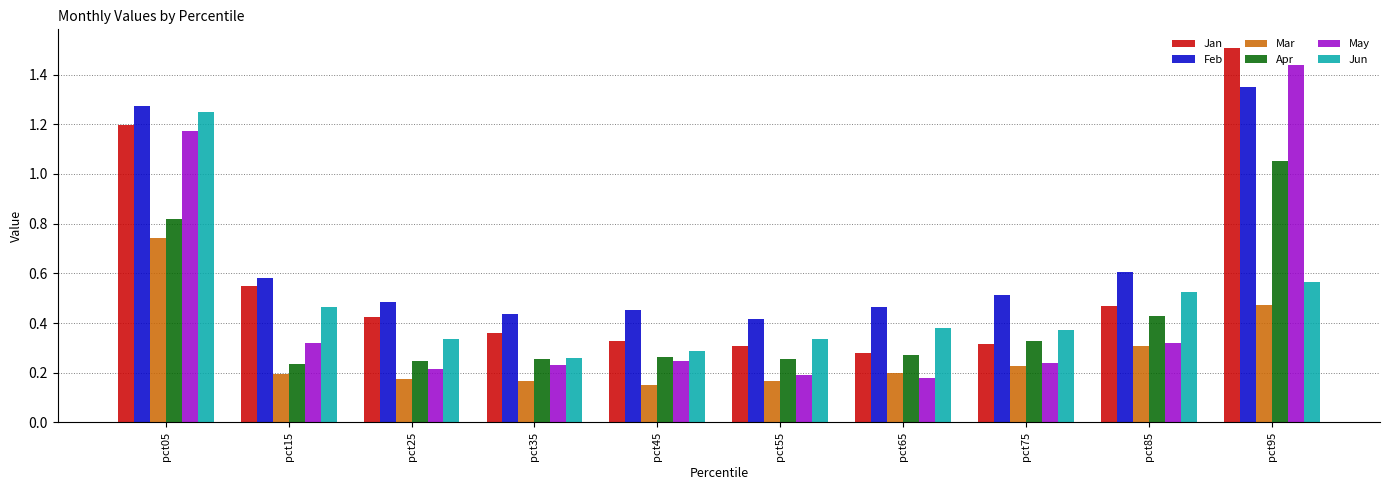

What is the total value across all series at pct75?

2.0